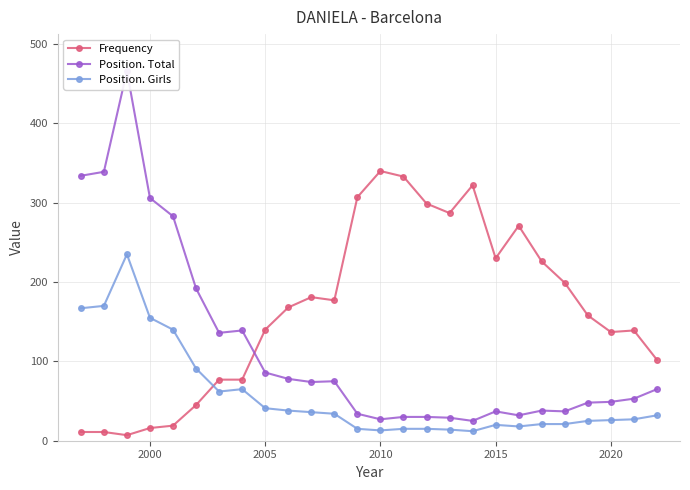

What is the lowest value of the Position. Girls series?

12